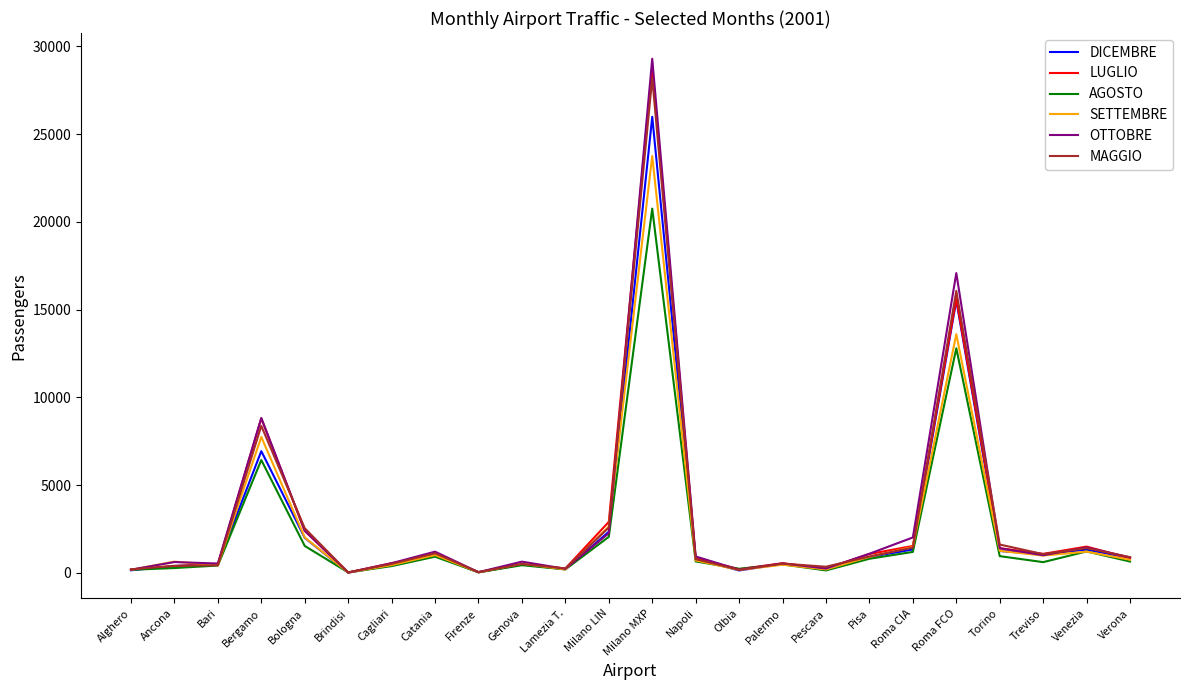

True or false: SETTEMBRE has a value of 1257 at Torino.

True